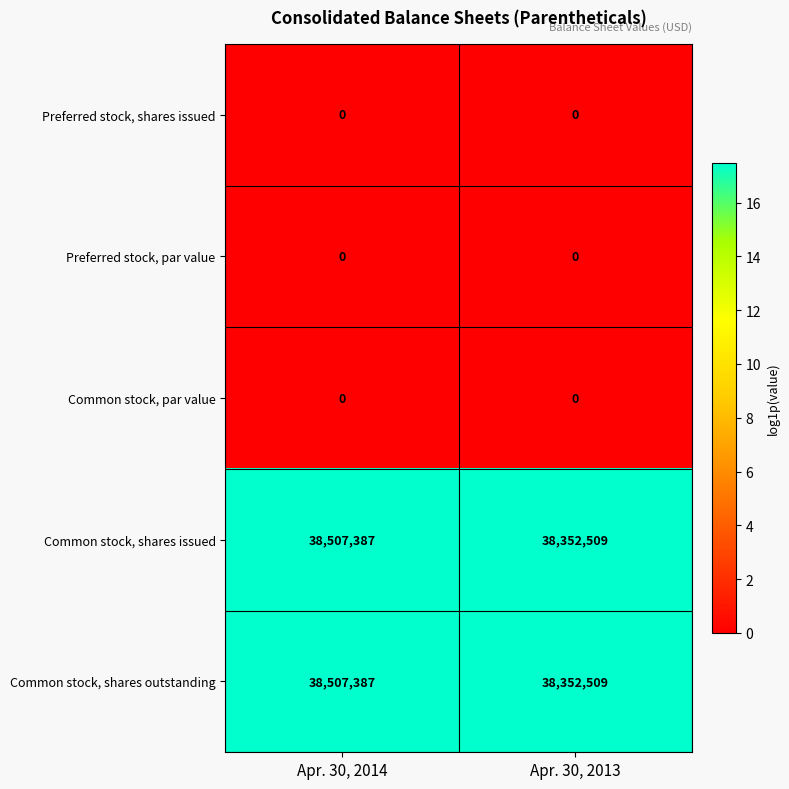

What is the spread (max minus min) of values at Apr. 30, 2014?

38507387